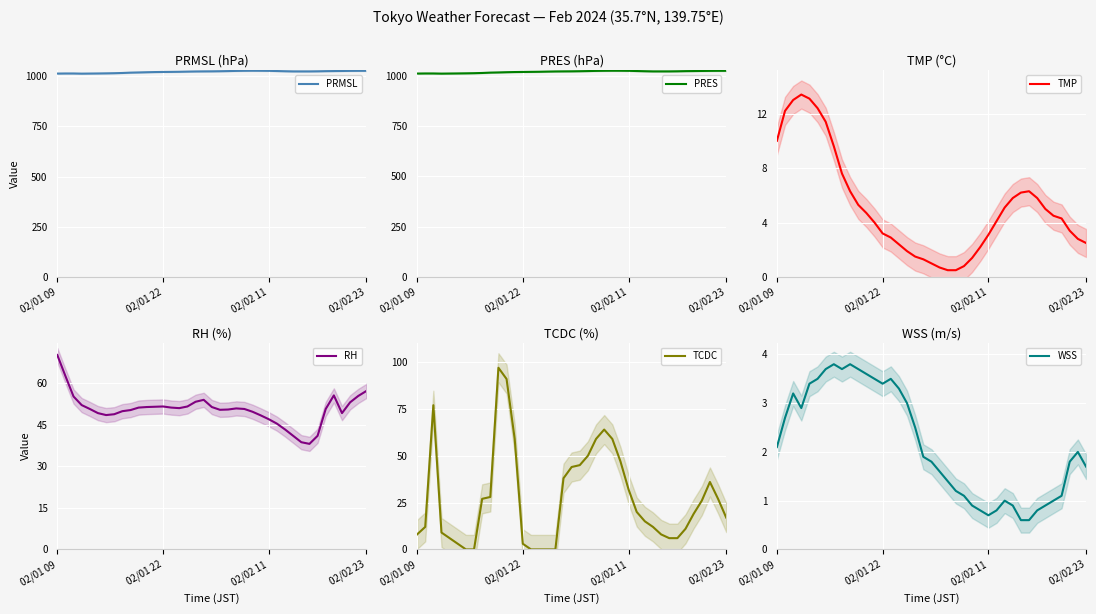

The value of RH at 28 is 43.3. True or false?

True